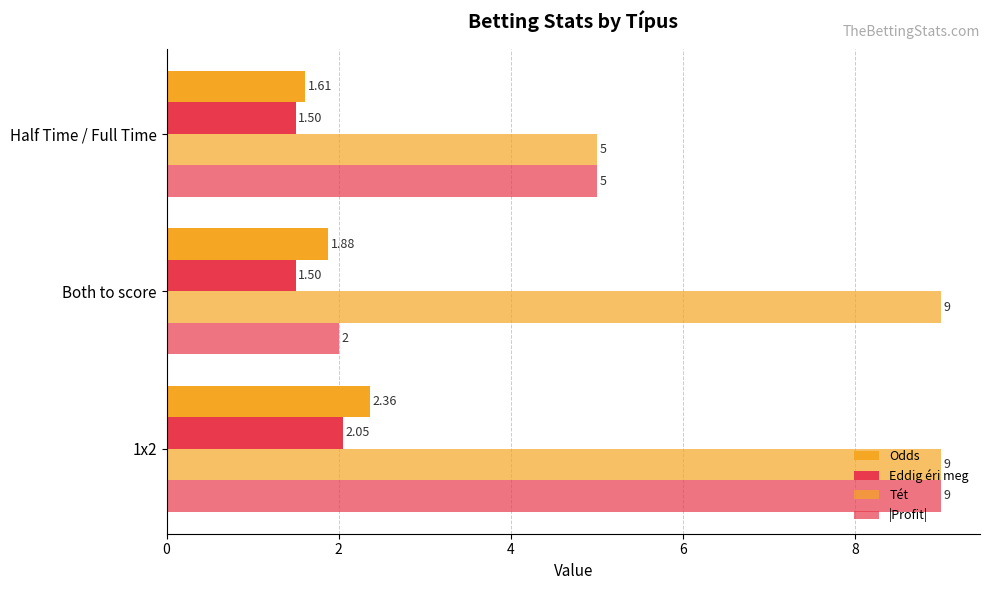

How many values in the Tét series are below 9?

1